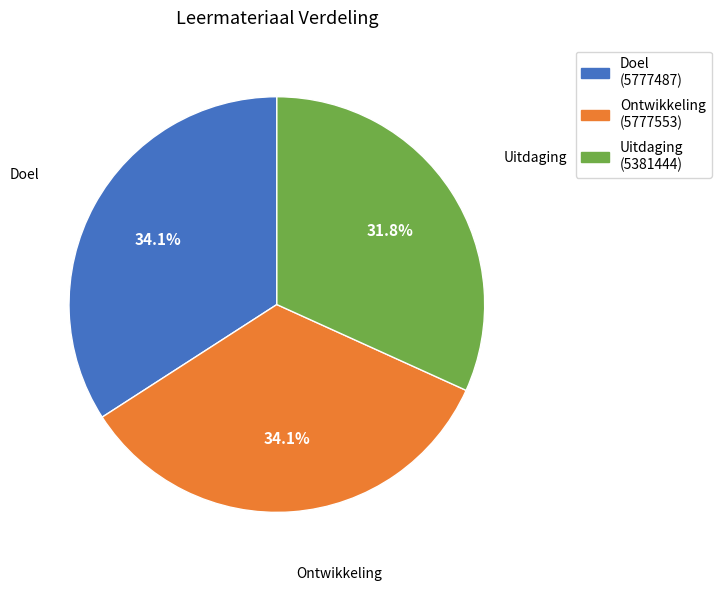

How many segments does this pie chart have?

3